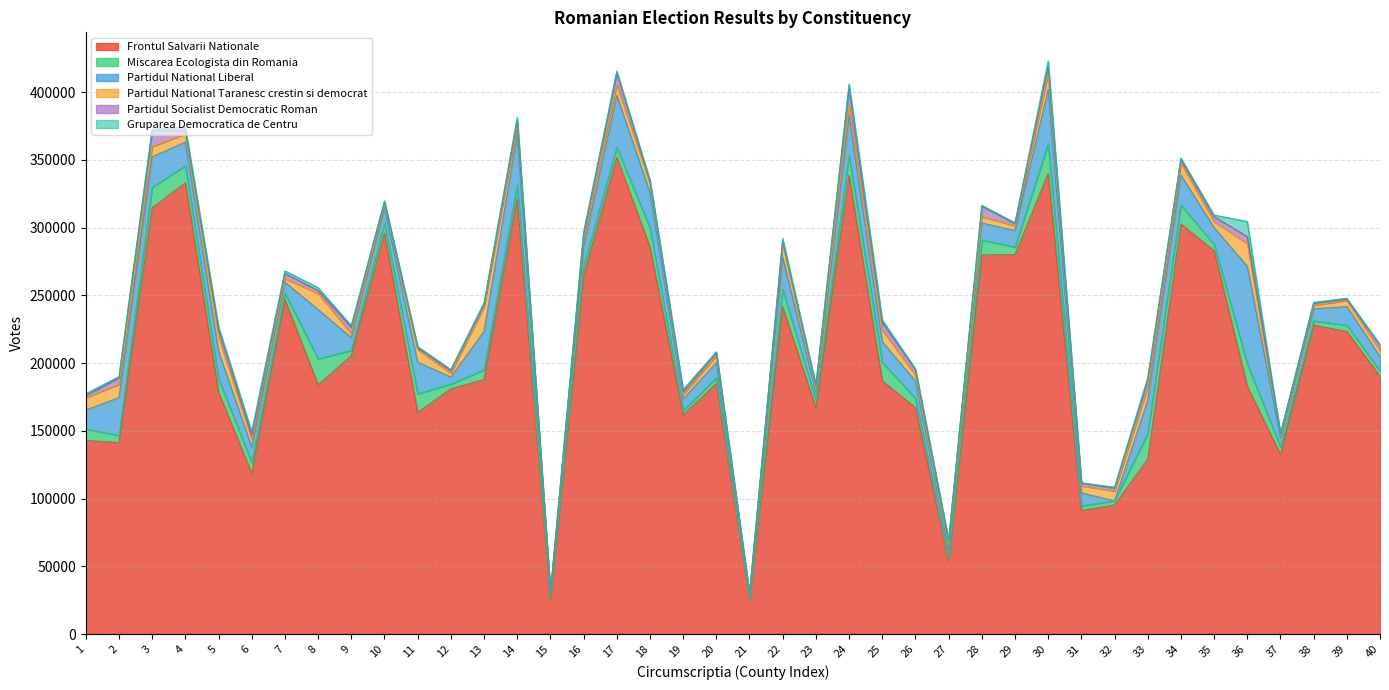

Between 17 and 21, which series saw the biggest shift?

Frontul Salvarii Nationale